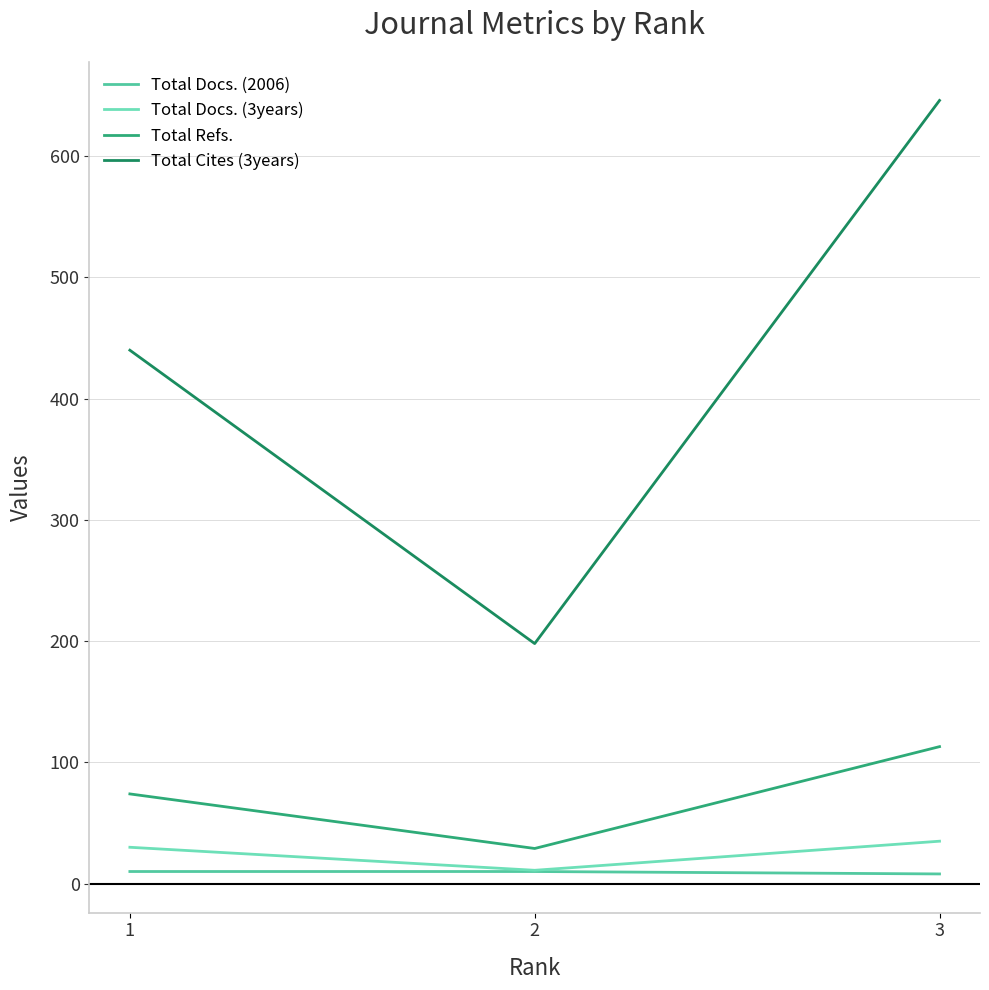

At which category is the sum across all series the highest?

3